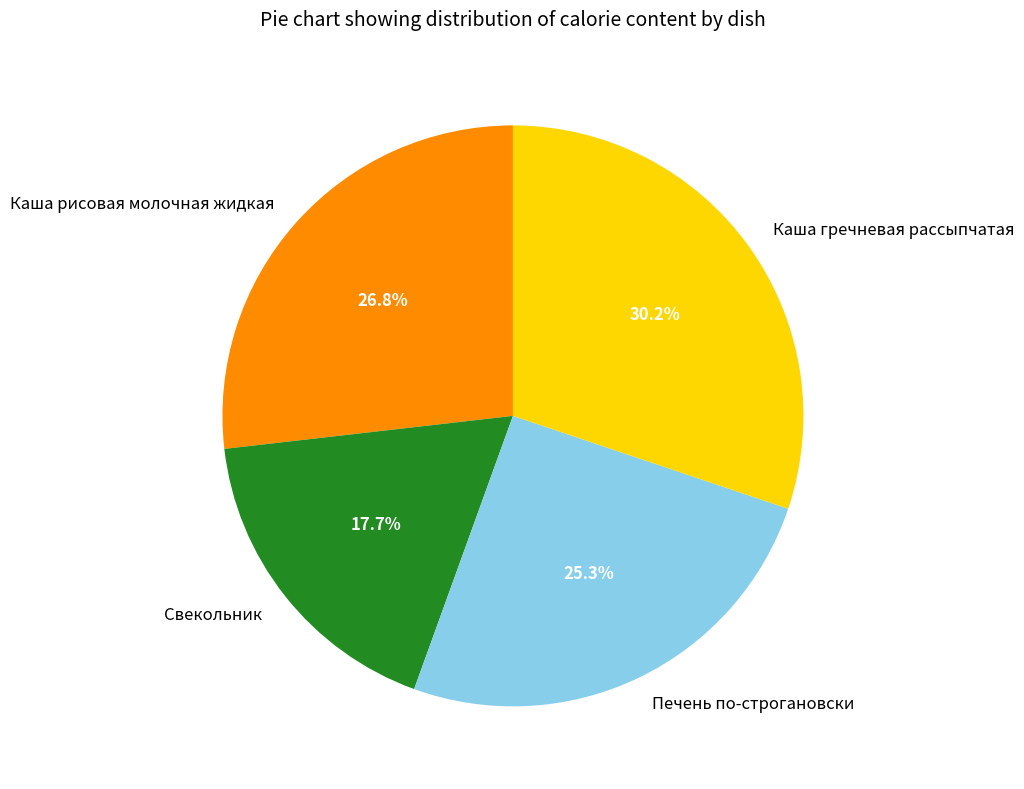

To the nearest percent, what is the combined percentage of Каша рисовая молочная жидкая and Печень по-строгановски?

52%